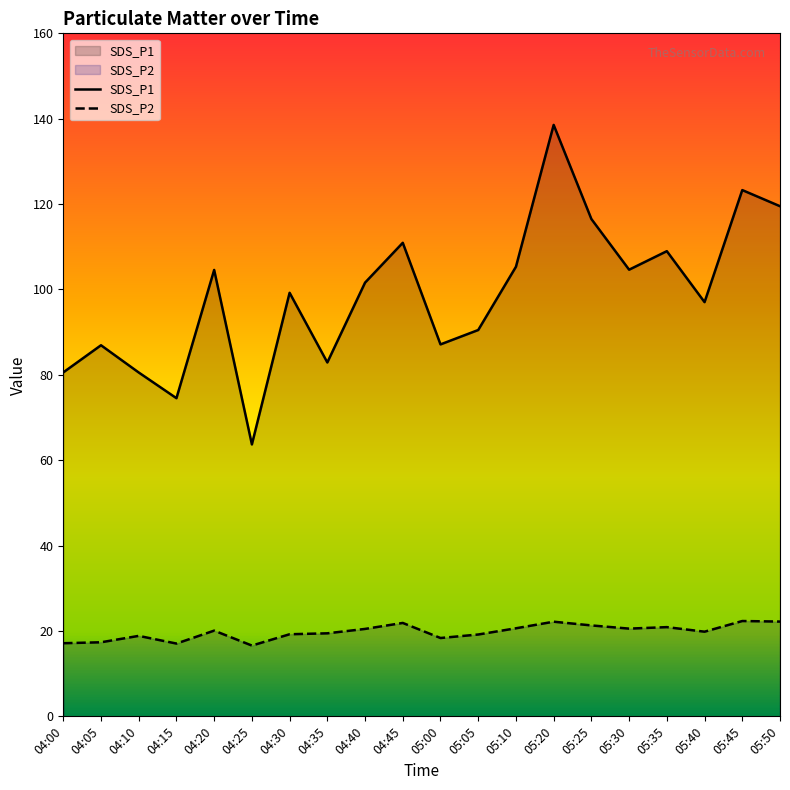

Which series has the largest total across all categories?

SDS_P1